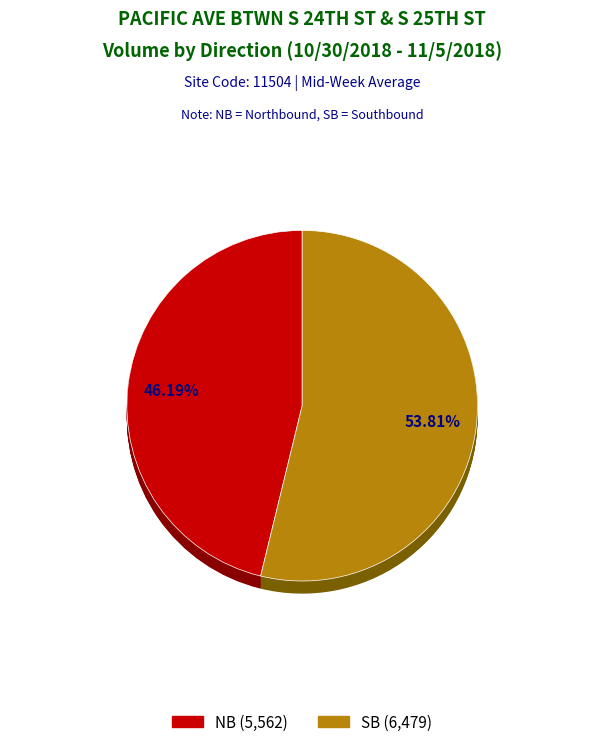

To the nearest percent, what percentage of the pie is SB?

54%